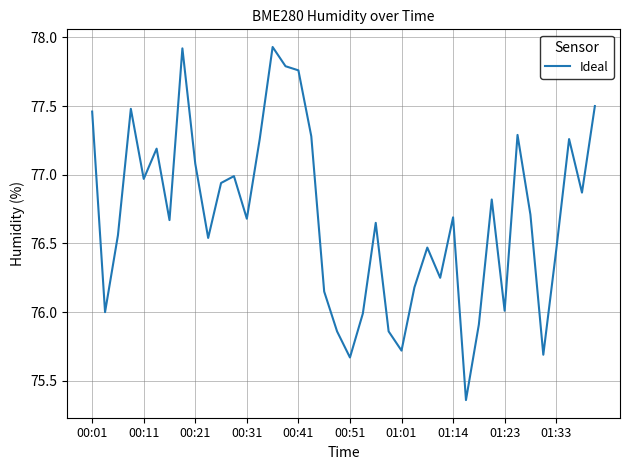

What is the difference between the maximum and minimum values?

2.6